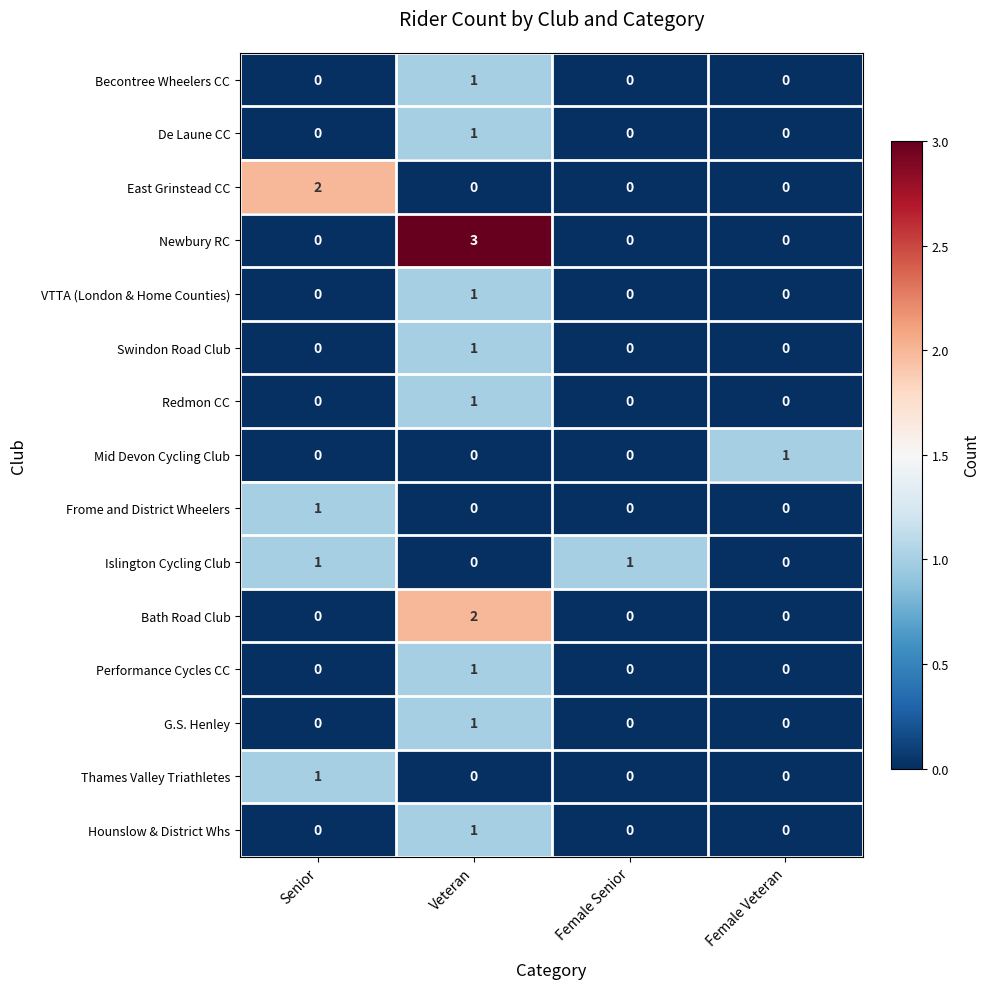

Which series changed the most between Senior and Female Senior?

East Grinstead CC